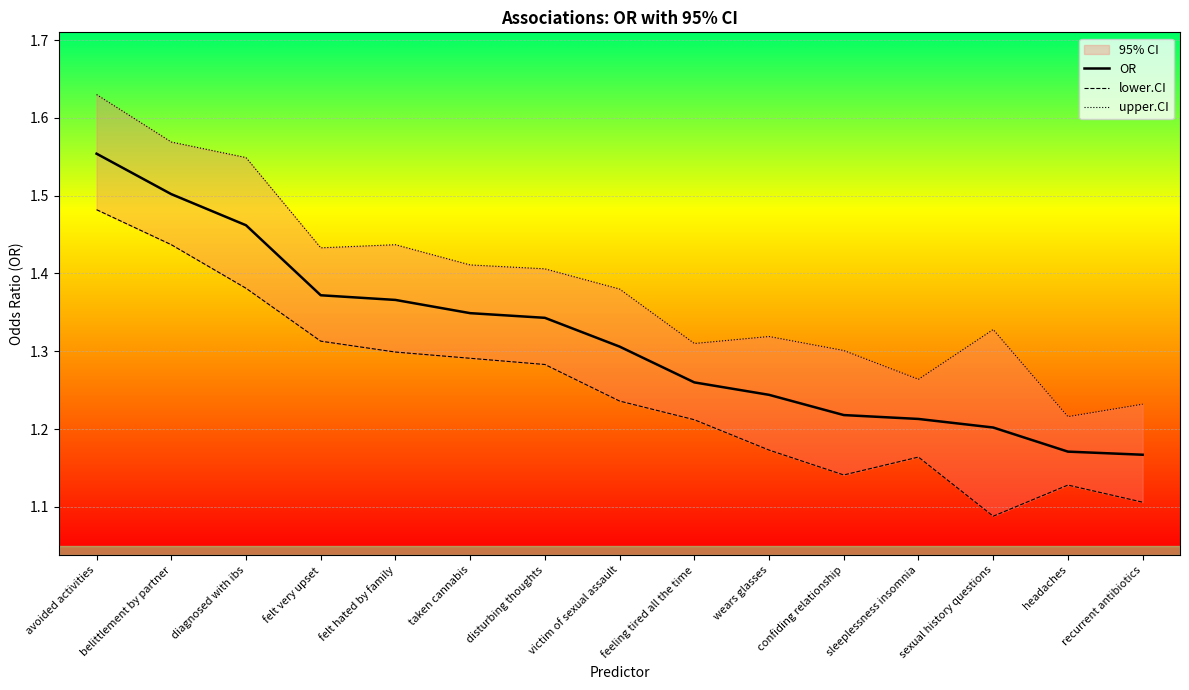

True or false: lower.CI and upper.CI cross at least once.

False